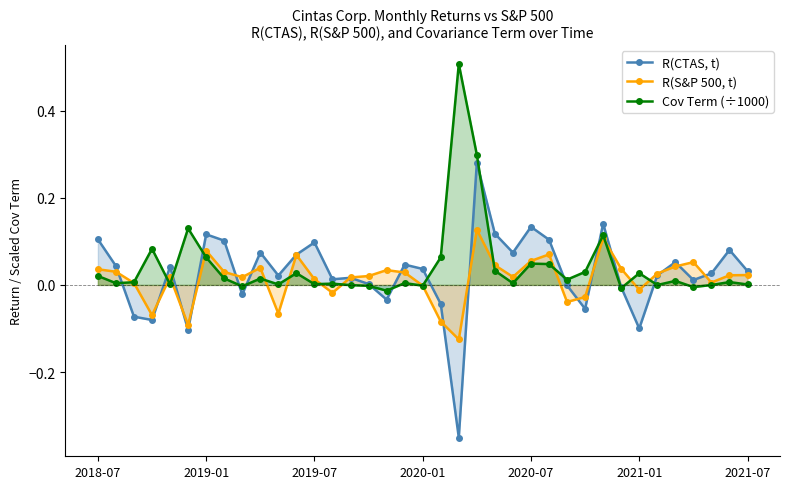

What are all the series names shown in the legend?

R(CTAS, t), R(S&P 500, t), Cov Term (÷1000)